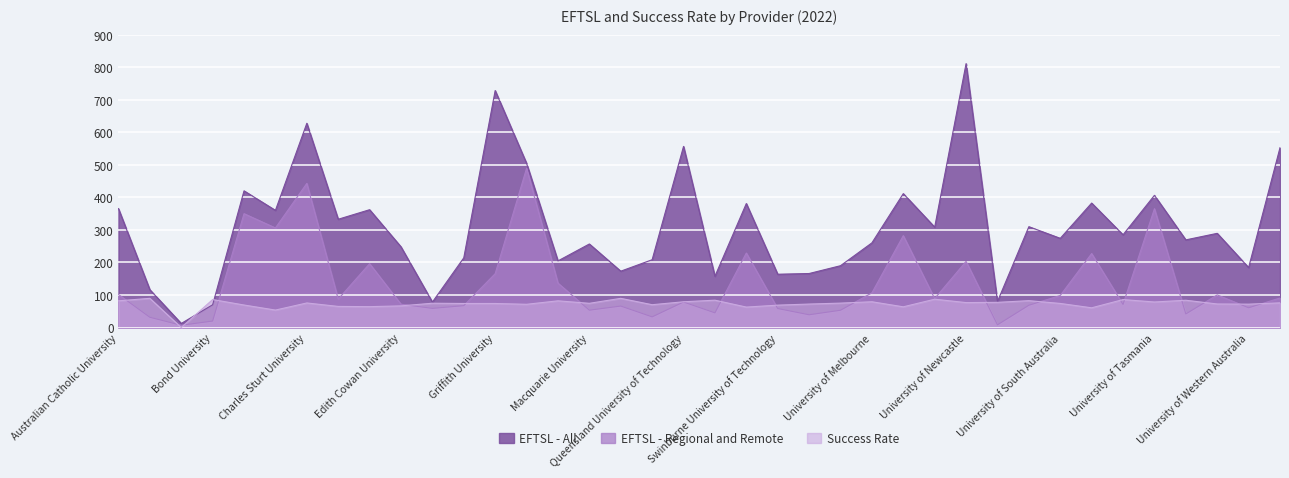

What is the sum of the EFTSL - All values at University of Newcastle and University of Adelaide?

977.1